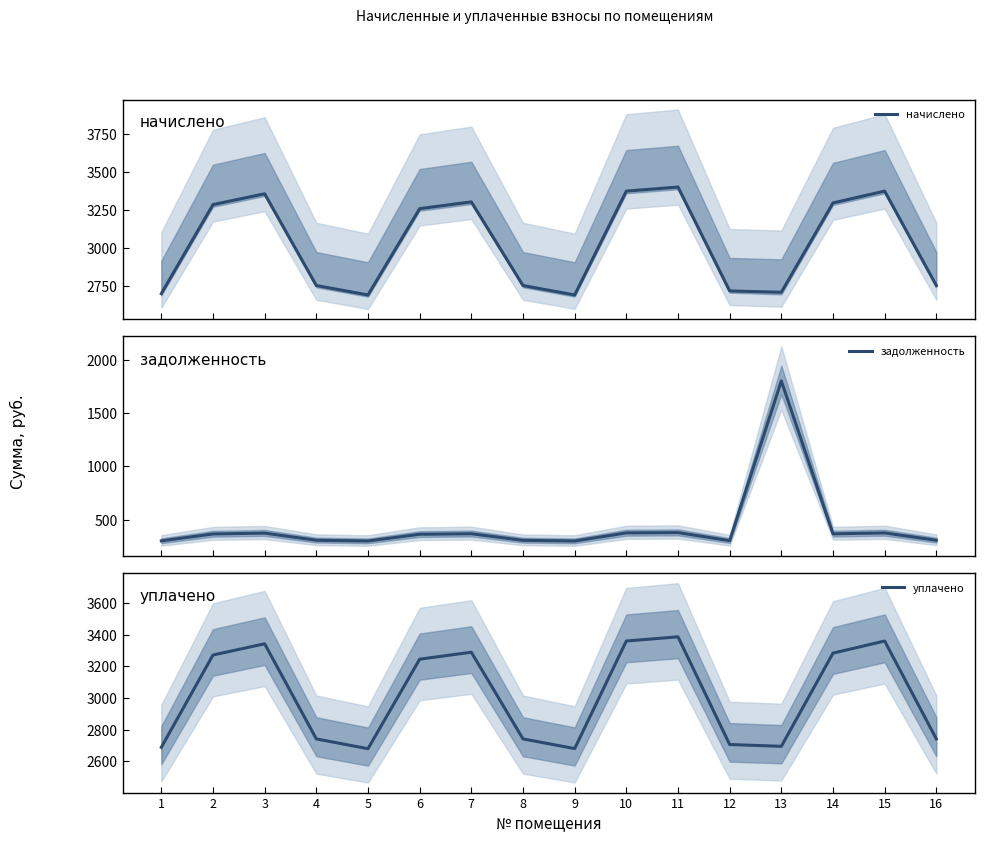

In уплачено, how many points are higher than both neighbors (excluding endpoints)?

4